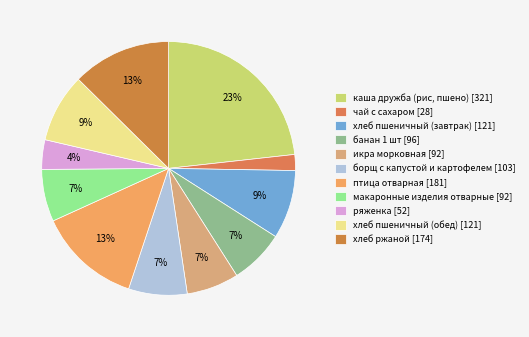

How many segments does this pie chart have?

11